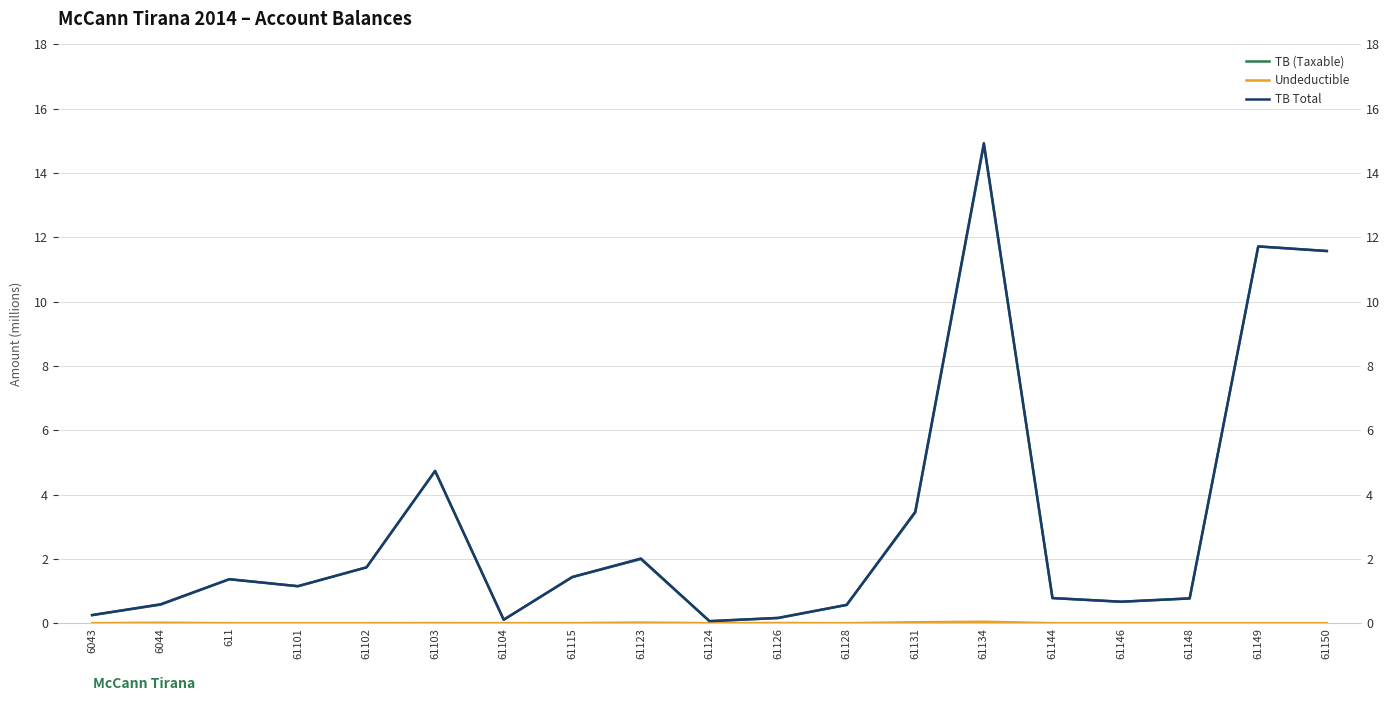

Rank the categories by Undeductible value from lowest to highest.

6043, 611, 61101, 61102, 61104, 61124, 61128, 61144, 61146, 61148, 61149, 61150, 61115, 61103, 61126, 6044, 61123, 61131, 61134